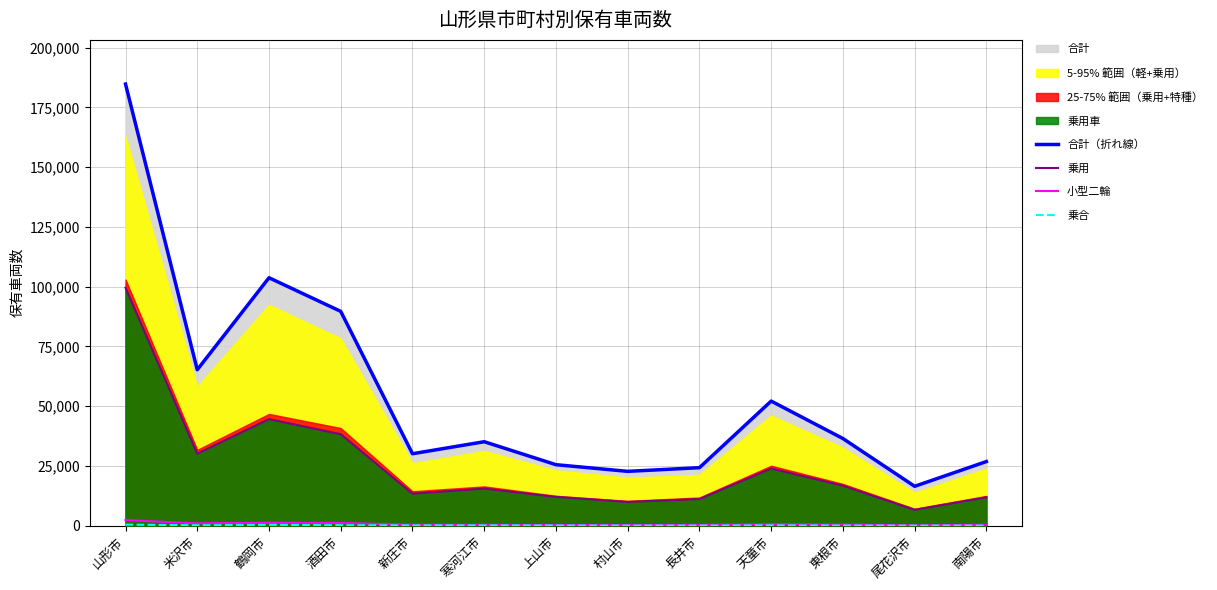

What is the value of the 乗合 point at the 9th from the left?

59